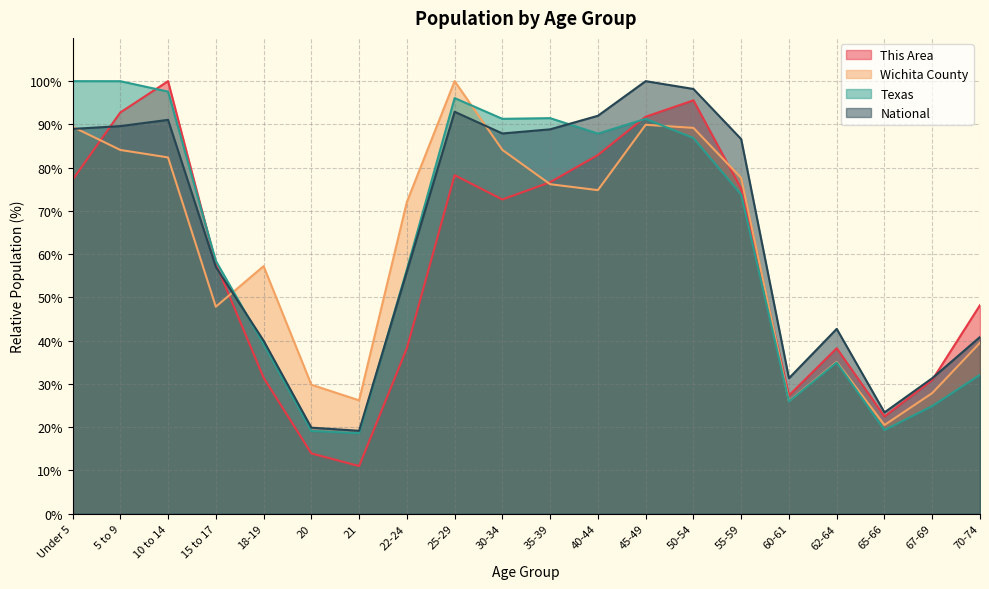

Between 45-49 and 60-61, which series saw the biggest shift?

National